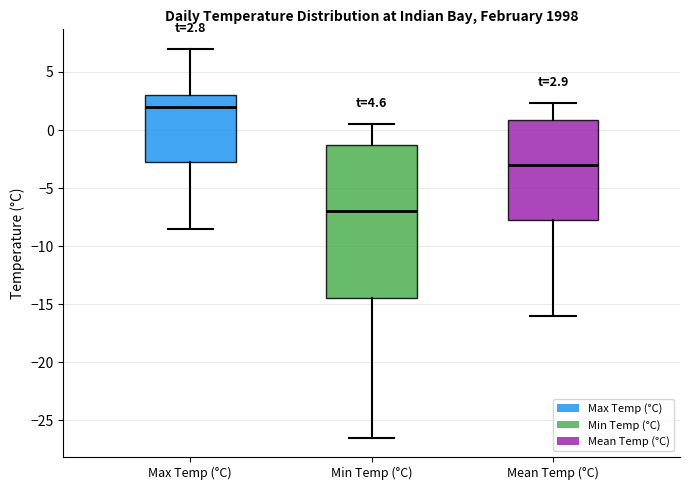

Which box is the tallest, from its lower edge to its upper edge?

Min Temp (°C)